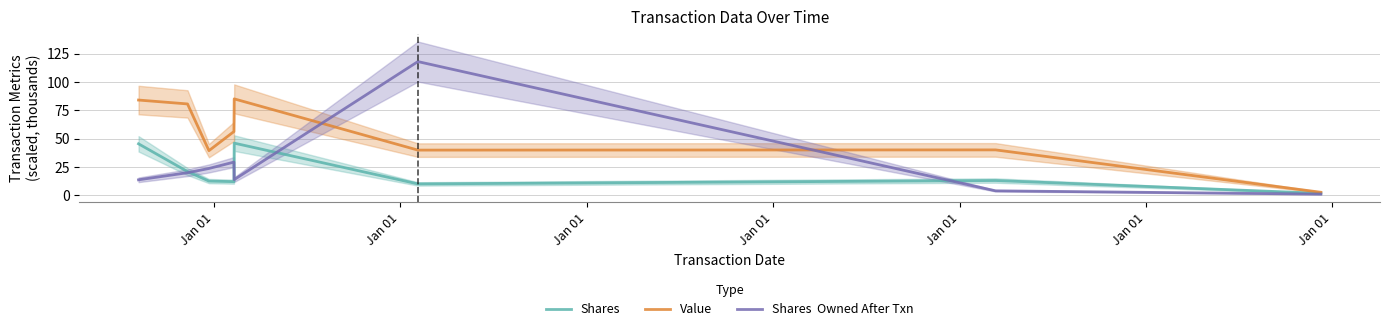

True or false: Value and Shares intersect in this chart.

False